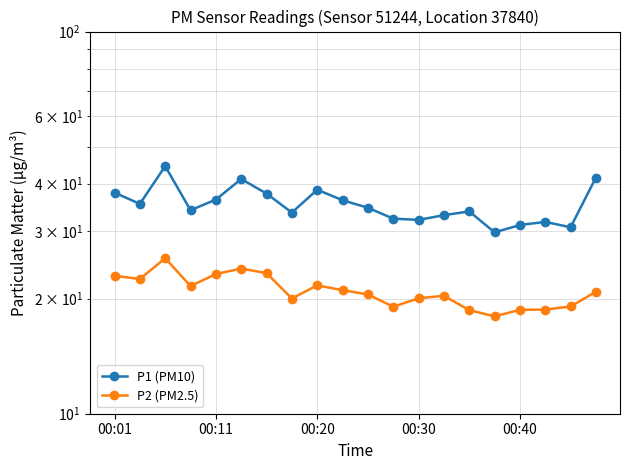

The P1 (PM10) series shows 53.8 at 11. True or false?

False